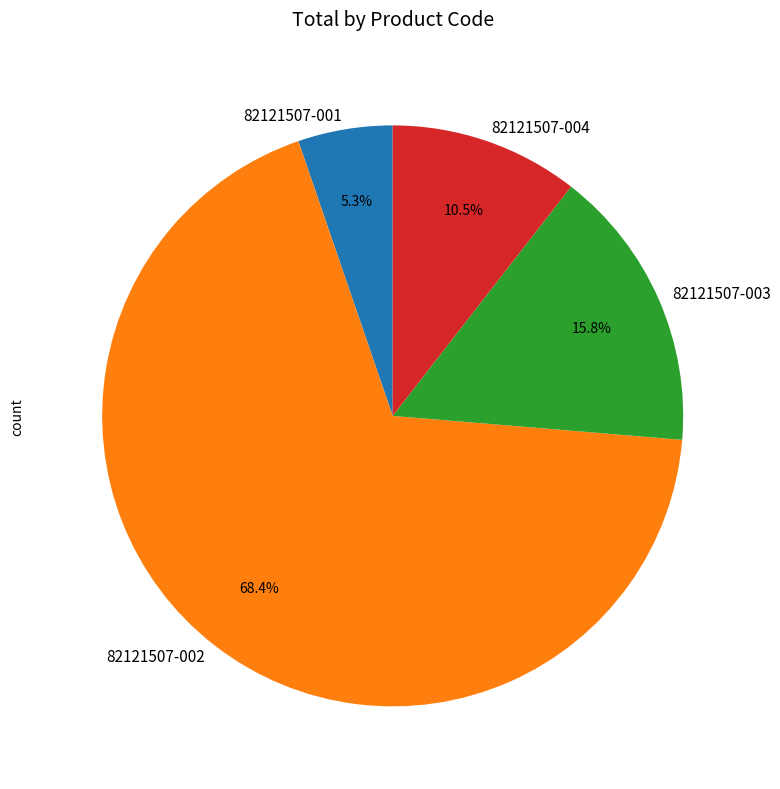

What percentage is the 82121507-003 slice, to the nearest percent?

16%